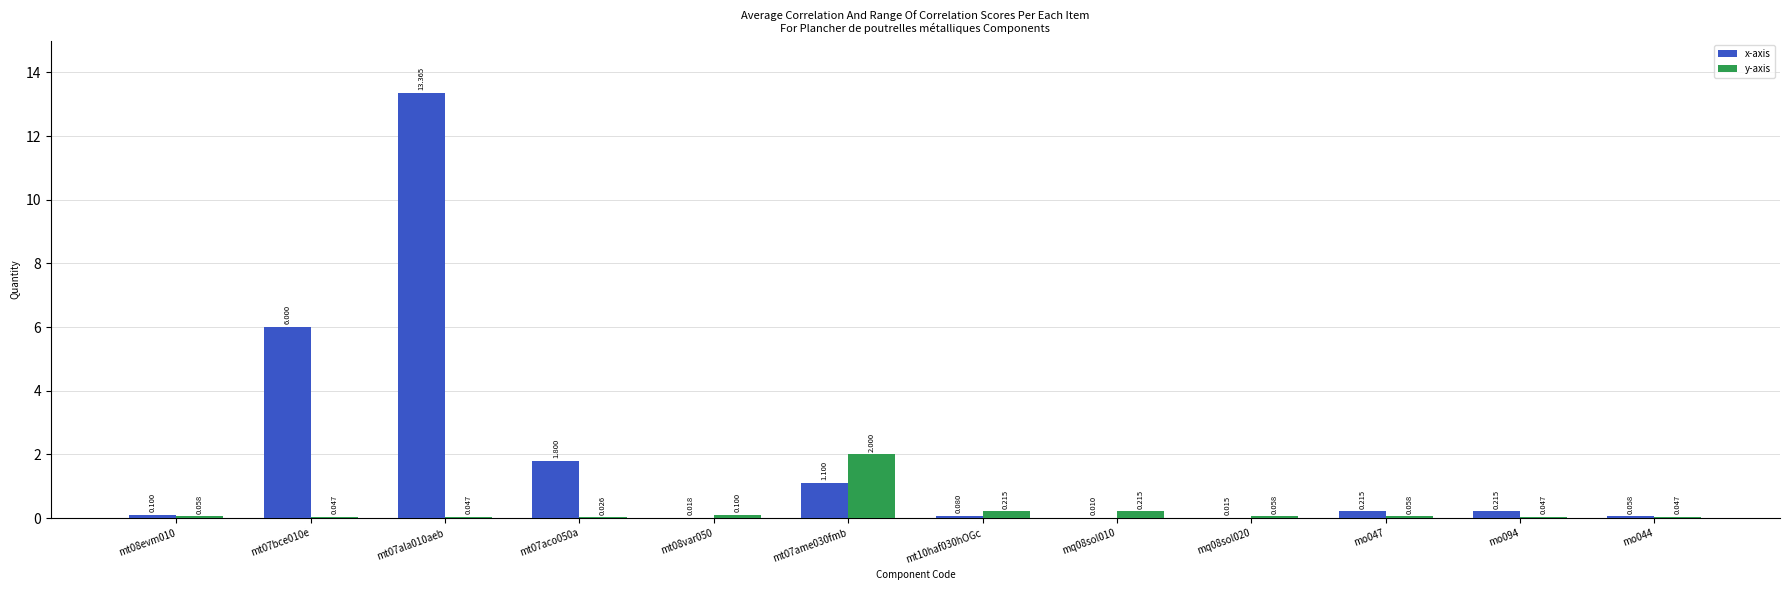

How many series are shown in this chart?

2